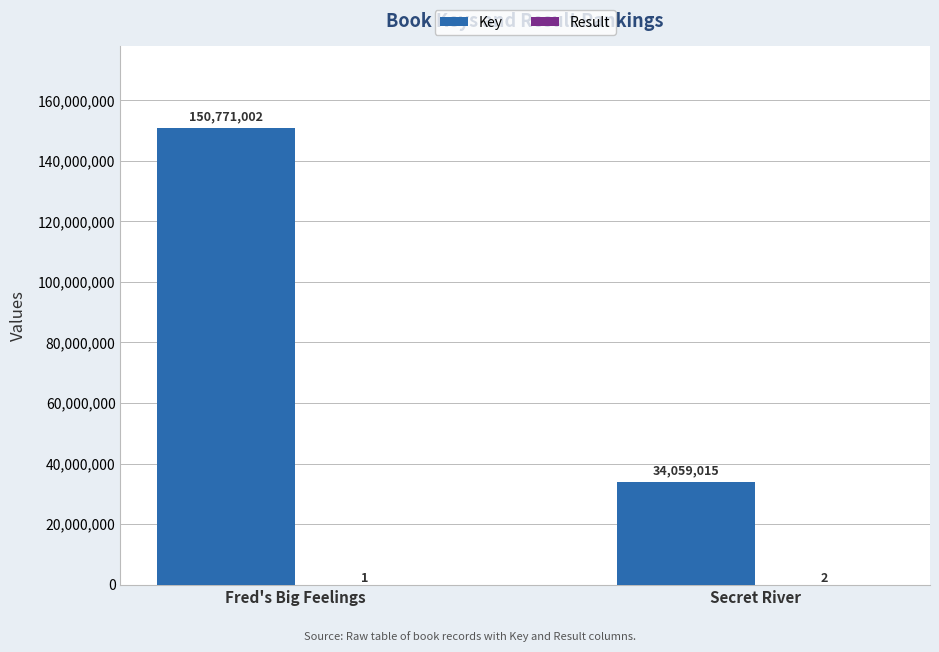

Which series has the largest total across all categories?

Key